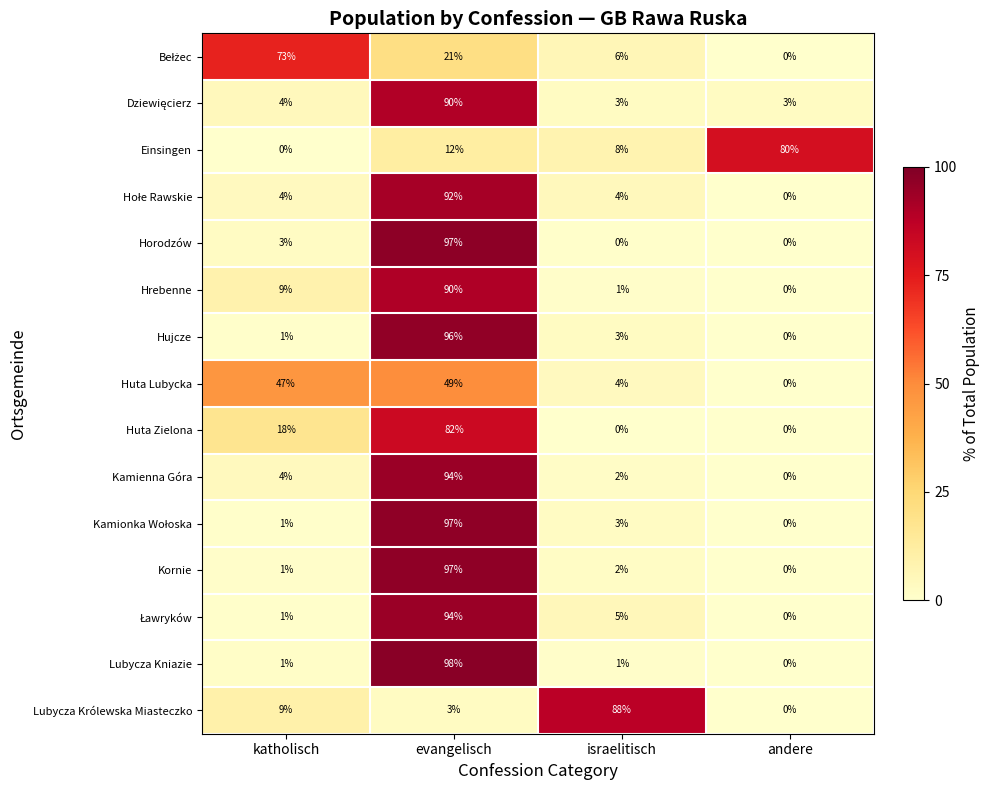

Count the Huta Zielona values in the range 0 to 82.

4